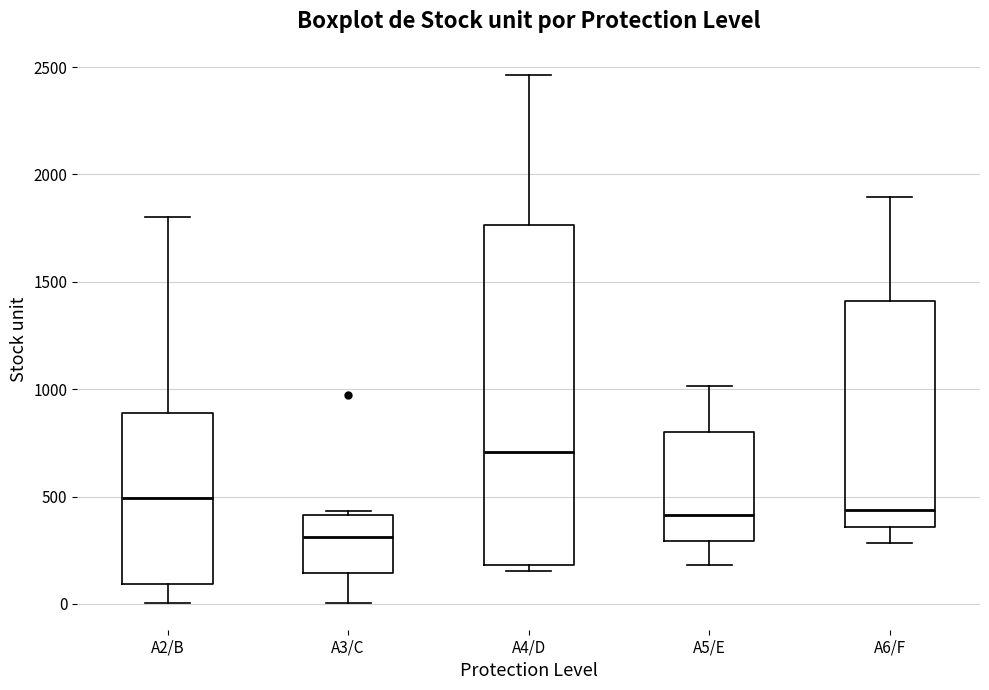

Reading left to right, transcribe this box plot: for each box, give where its median line is, the range the box spans, and where its two whiskers end, as read against the y-axis. The values are not printed on the chart, so give them approximately, as read against the axis.

A2/B: median 500, box 100 to 900, whiskers 0 to 1800
A3/C: median 300, box 150 to 400, whiskers 0 to 450
A4/D: median 700, box 200 to 1750, whiskers 150 to 2450
A5/E: median 400, box 300 to 800, whiskers 200 to 1000
A6/F: median 450, box 350 to 1400, whiskers 300 to 1900